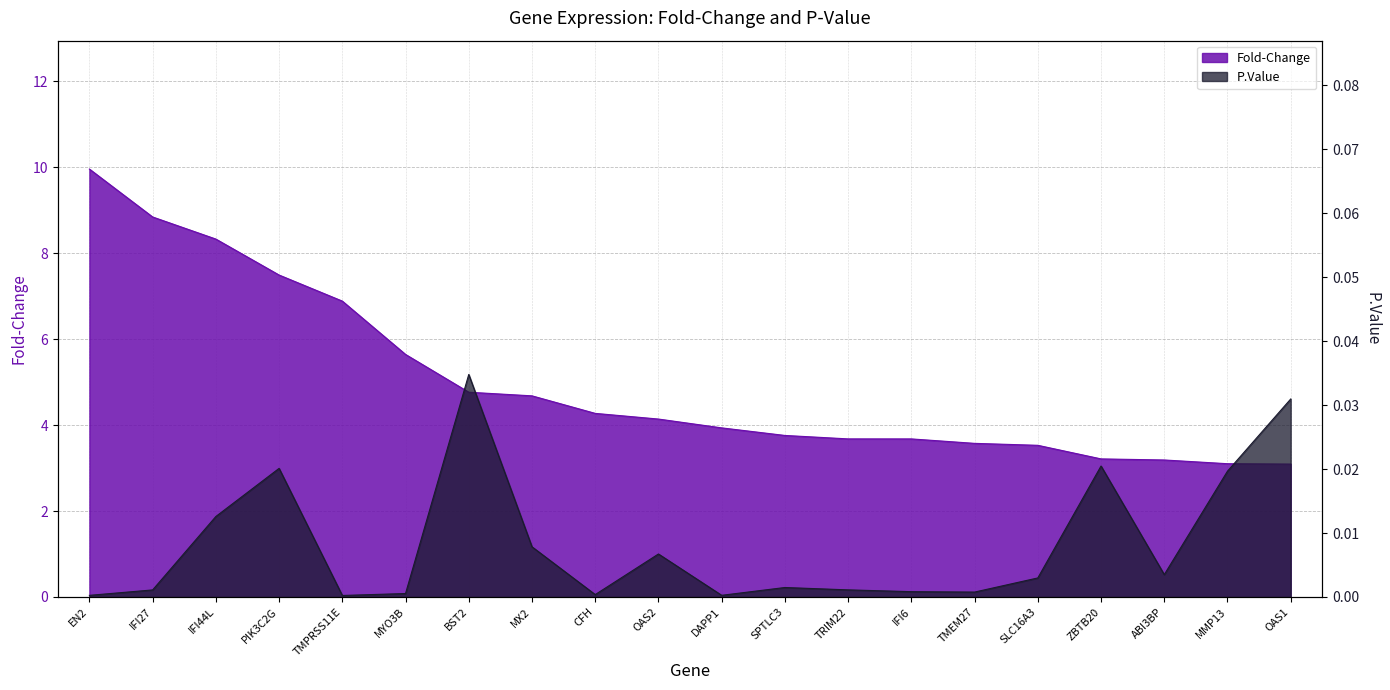

Which series has the largest range (max minus min)?

Fold-Change